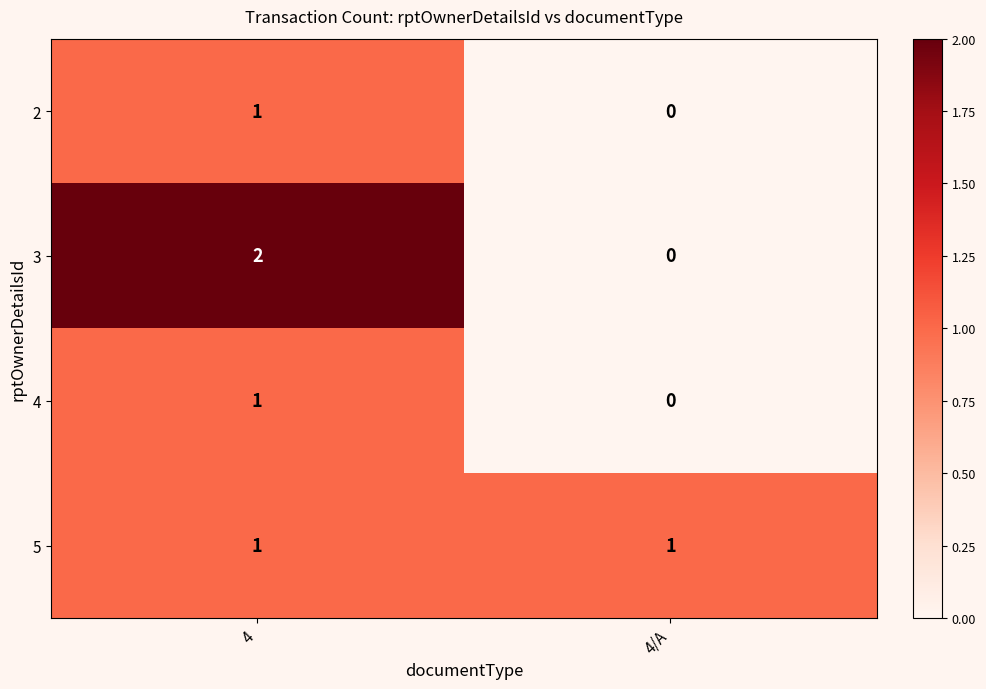

Reading left to right, extract all data points from this chart.

2: 1	0
3: 2	0
4: 1	0
5: 1	1